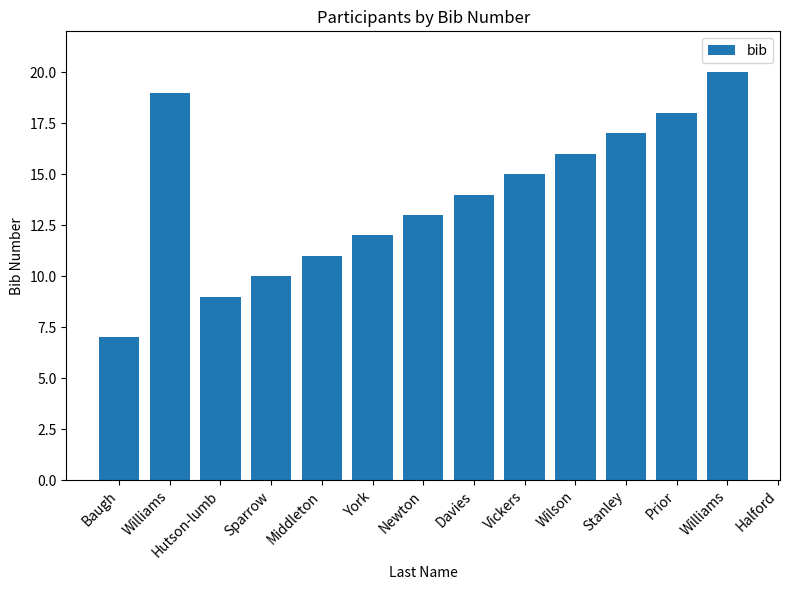

What is the difference between the maximum and minimum values?

13